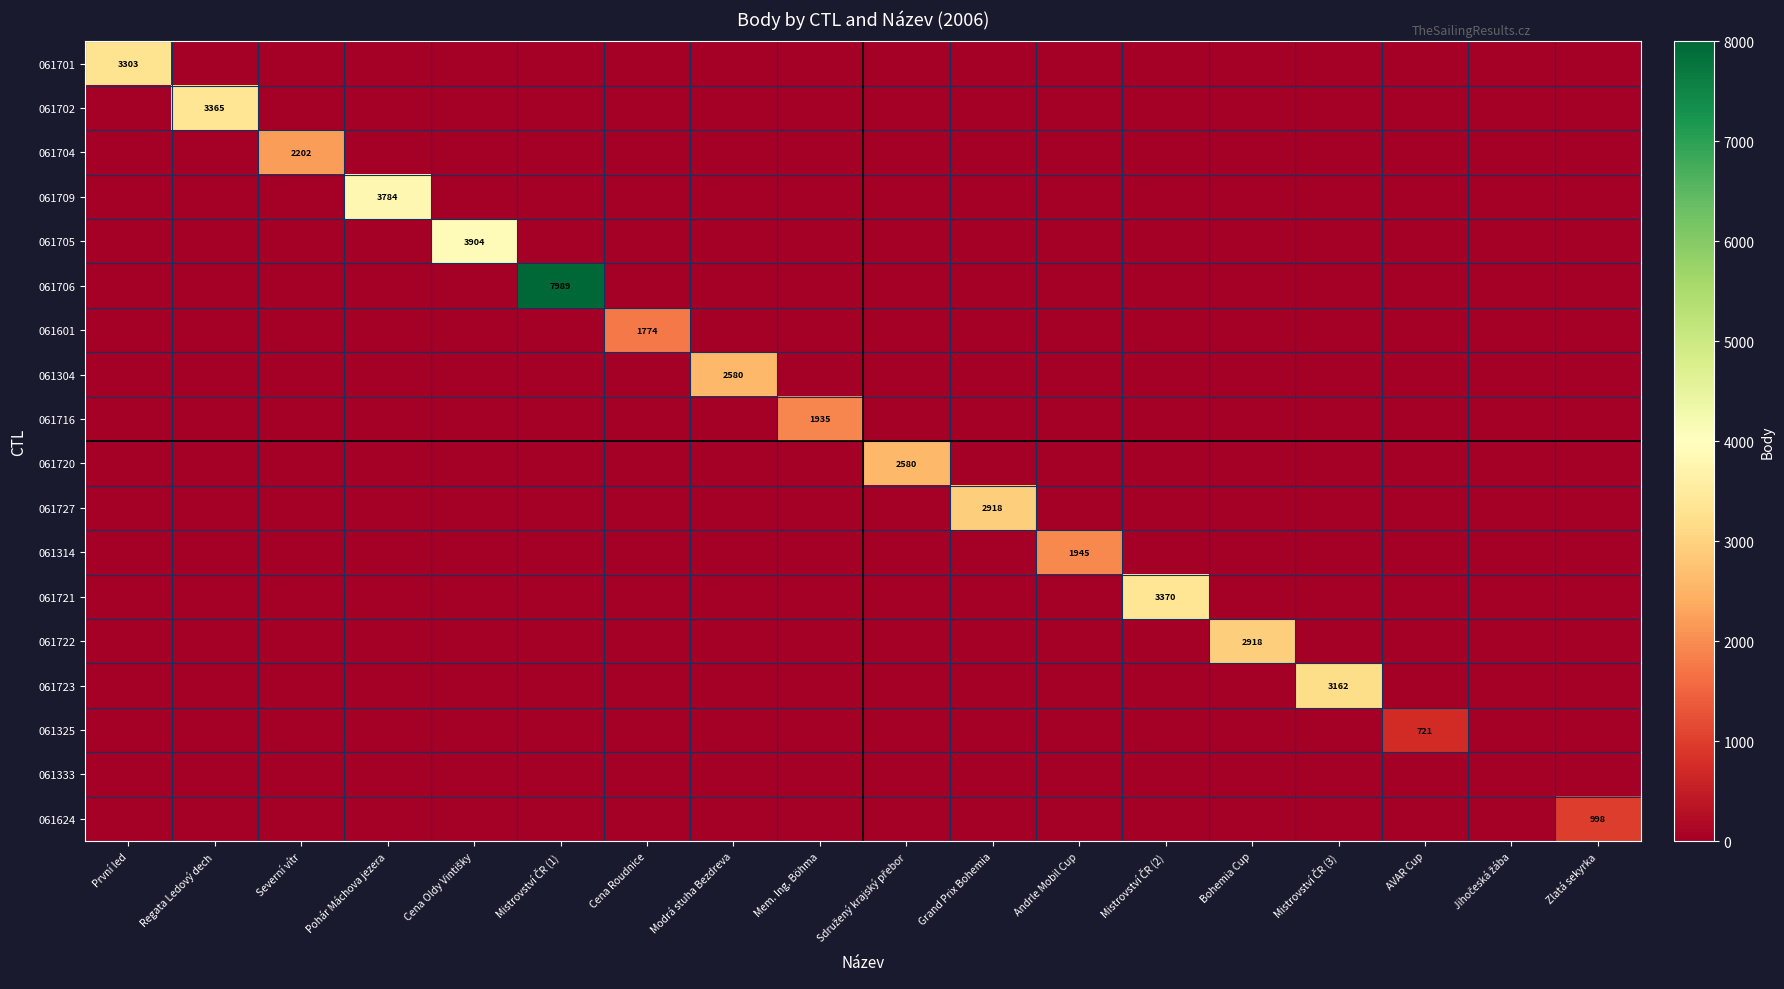

True or false: 061716 has a value of 3357 at Mem. Ing. Böhma.

False